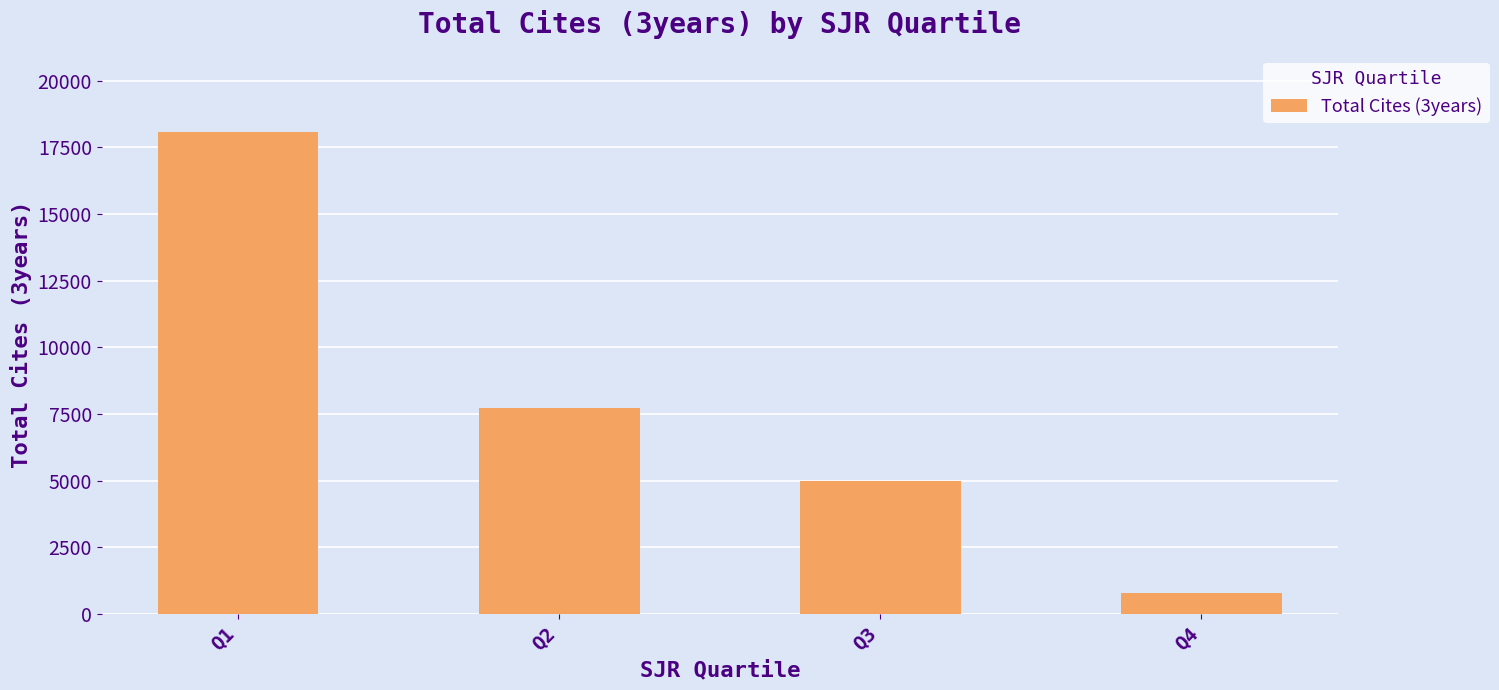

At which category does the chart reach its minimum across all series?

Q4